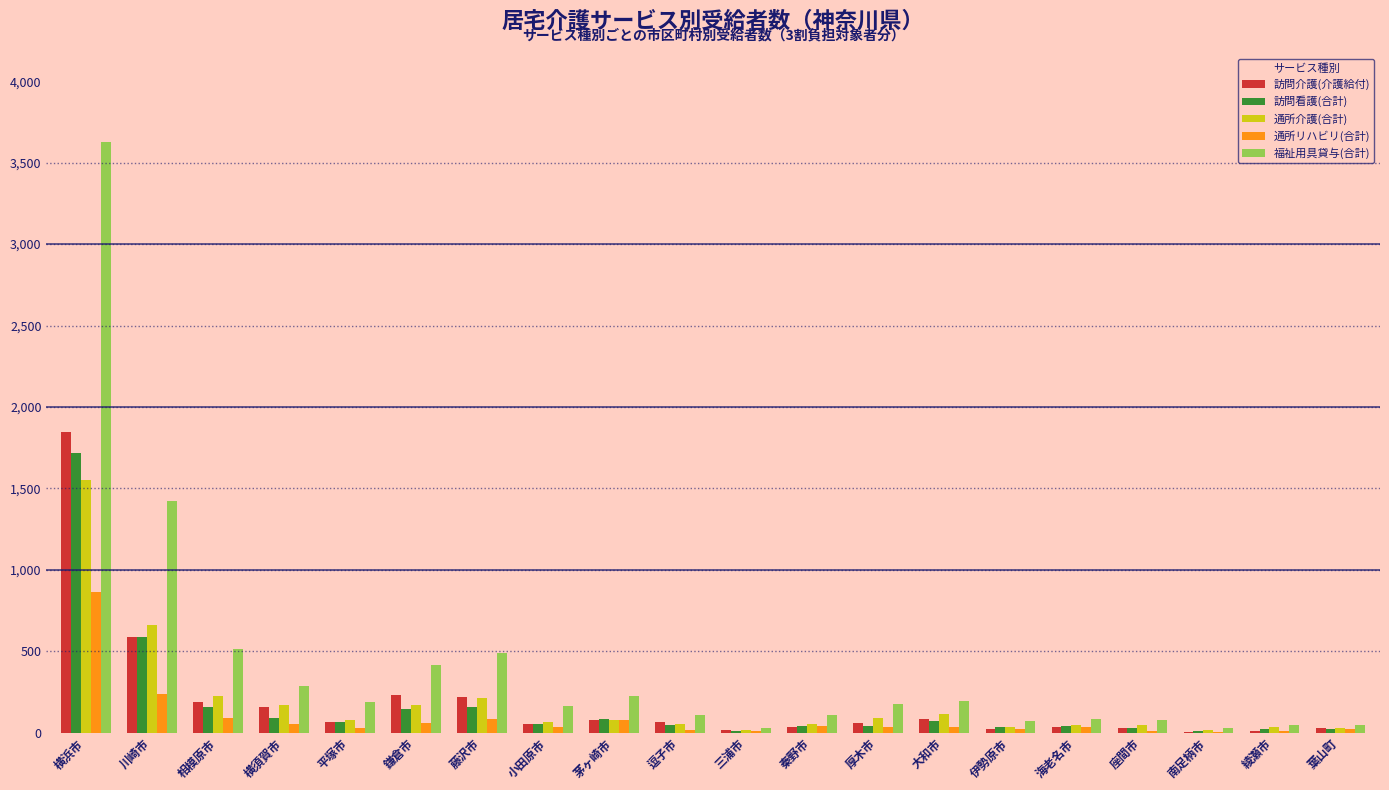

What is the maximum value shown in the chart?

3629